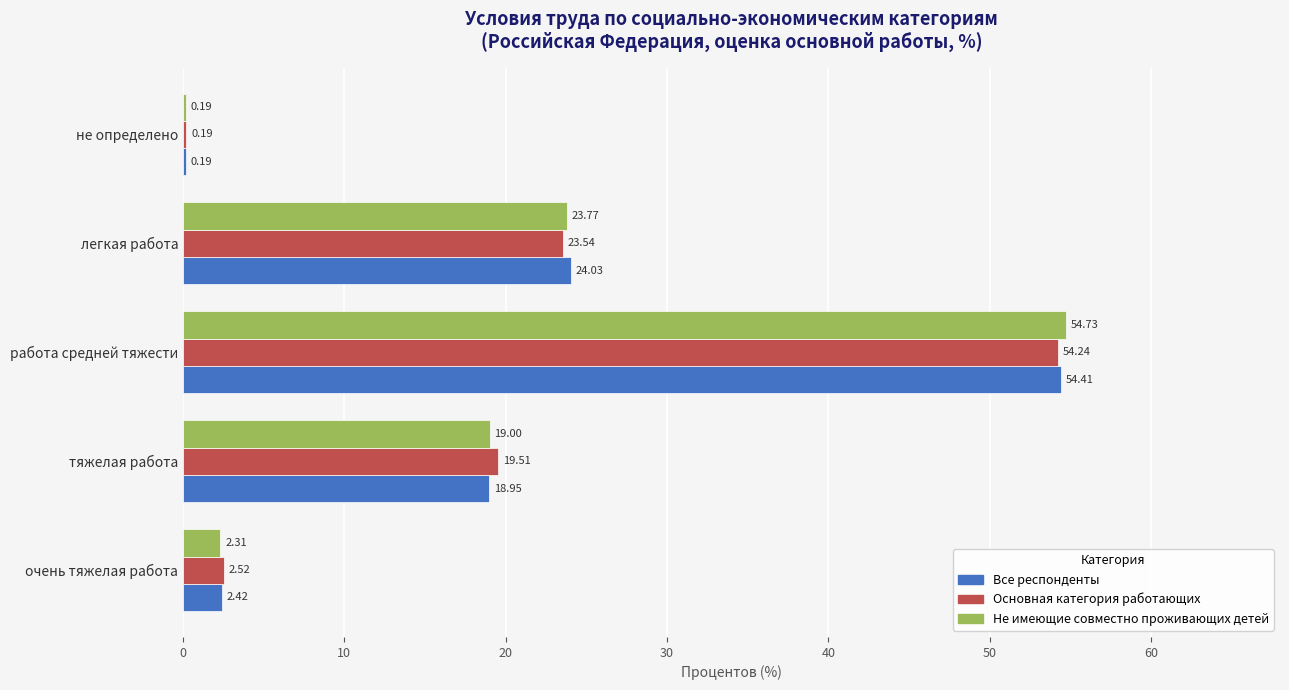

Where is Не имеющие совместно проживающих детей nearest to the value 27?

легкая работа